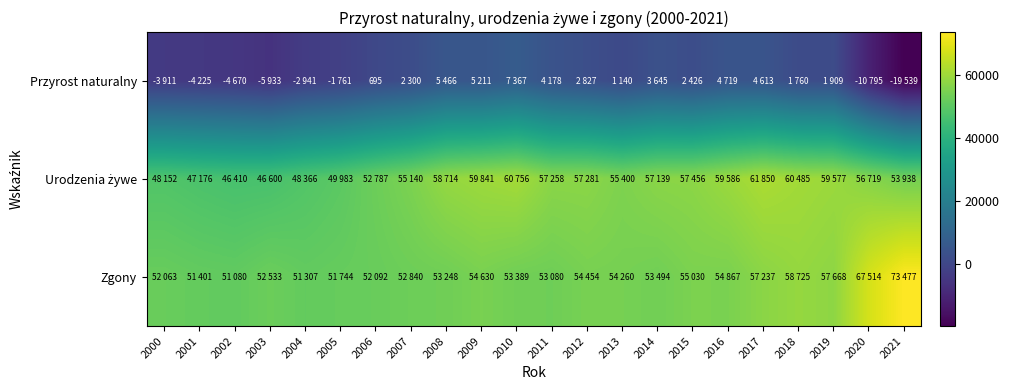

Which label corresponds to the largest value in the chart?

2021